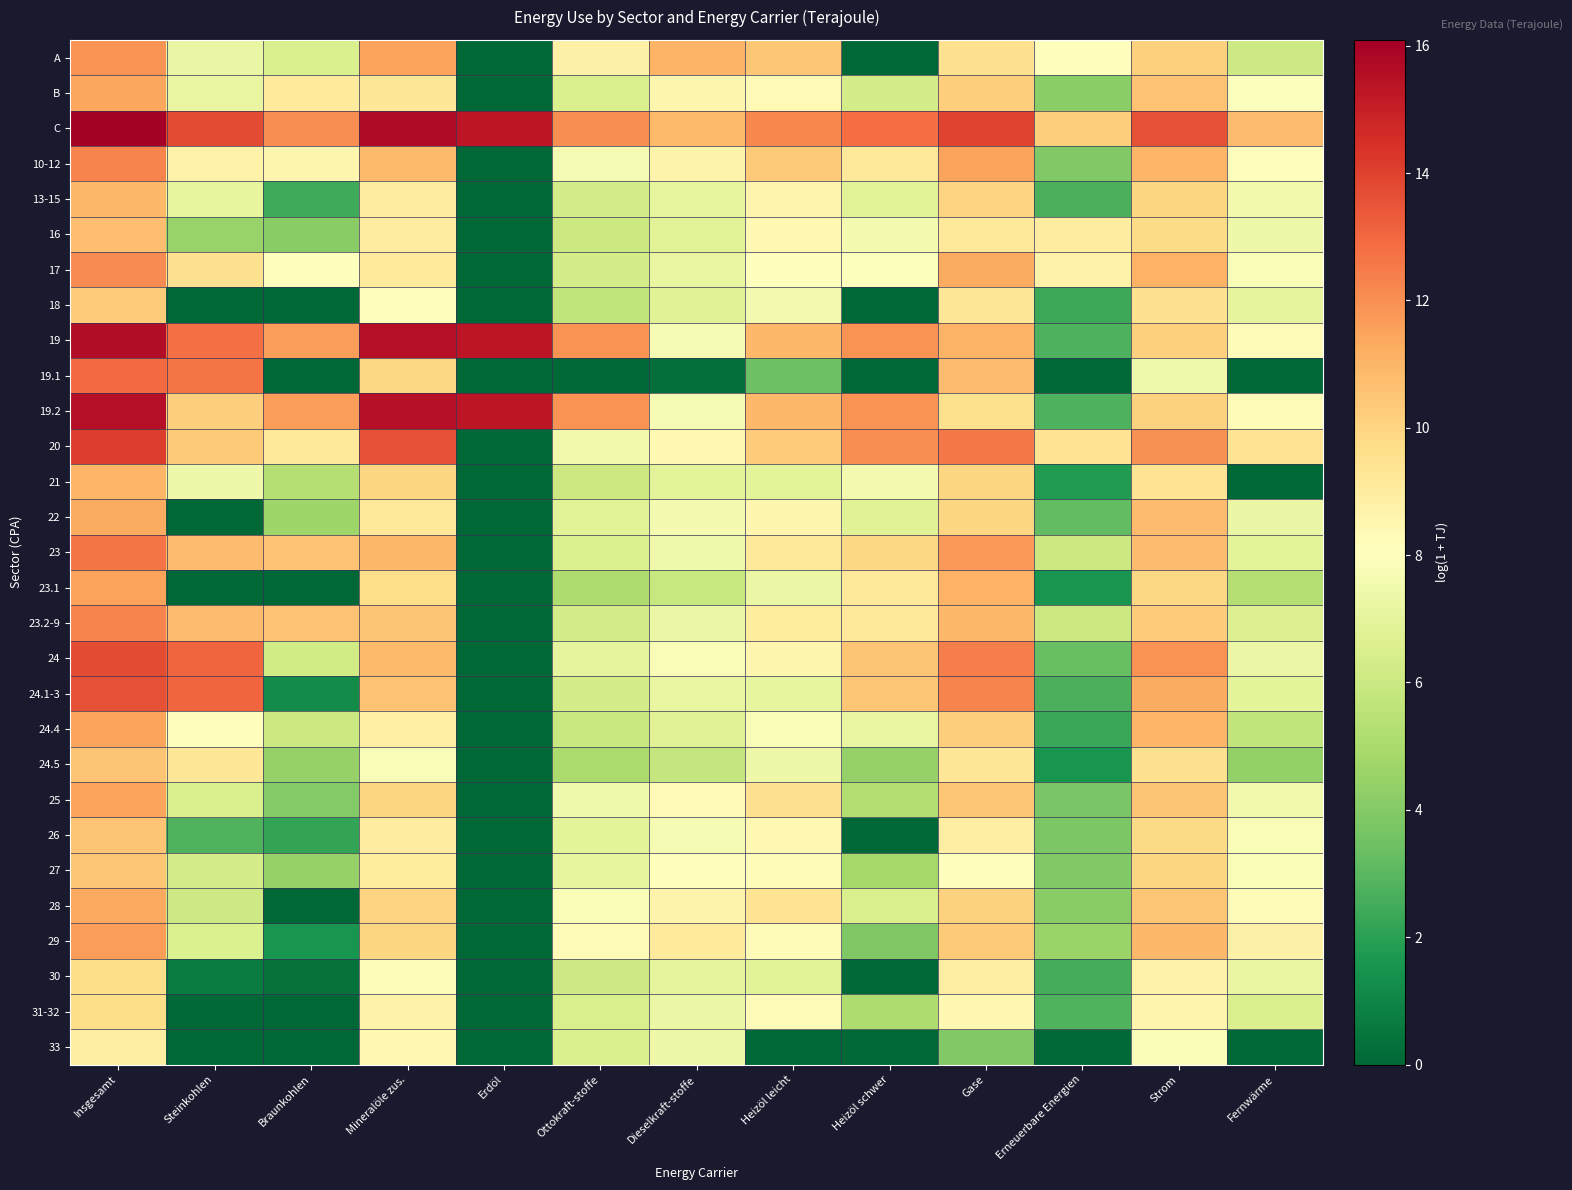

What is the total value across all series at Mineralöle zus.?

298.1